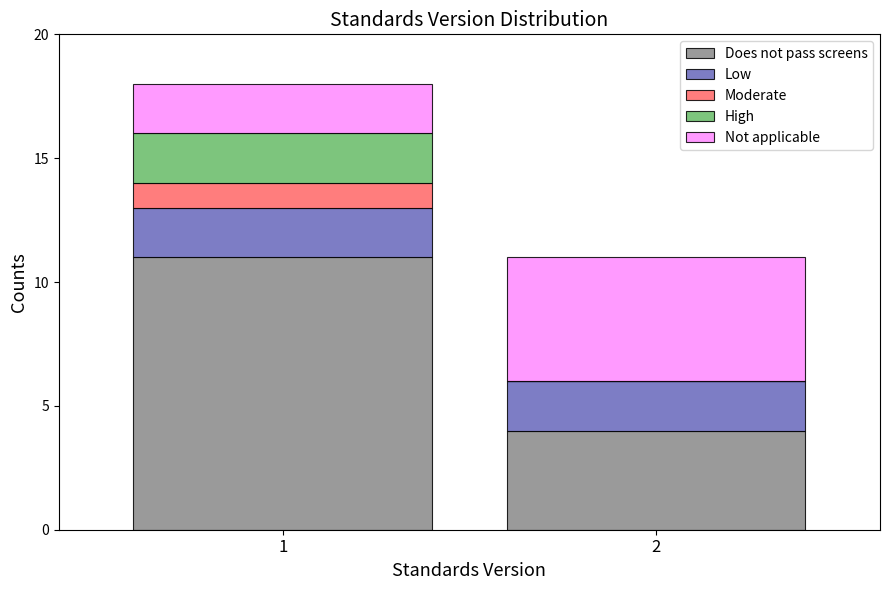

Reading left to right, what are the values for Does not pass screens?

1=11	2=4